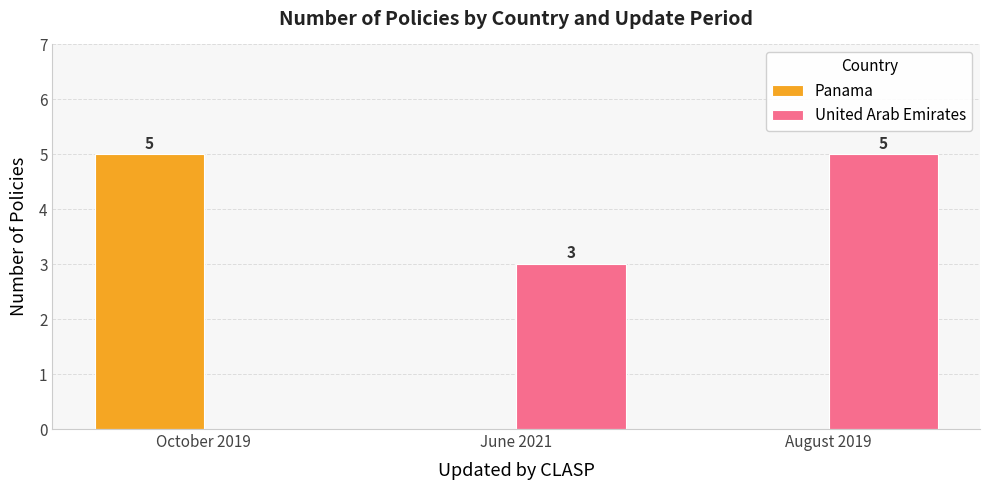

The United Arab Emirates series shows 3 at June 2021. True or false?

True